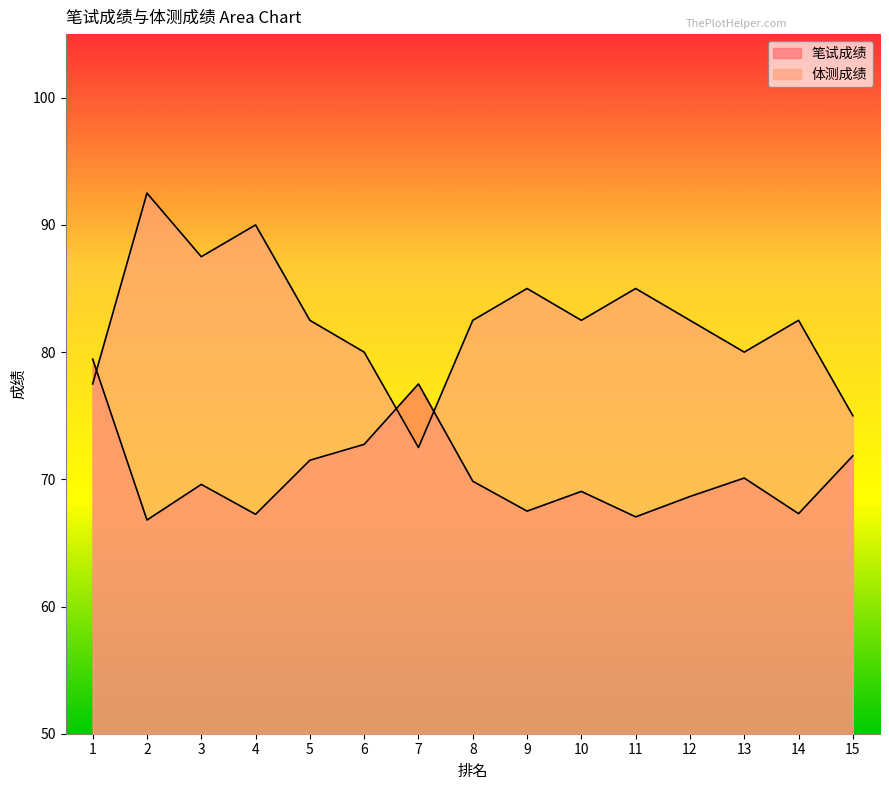

Does the chart have visible grid lines?

No